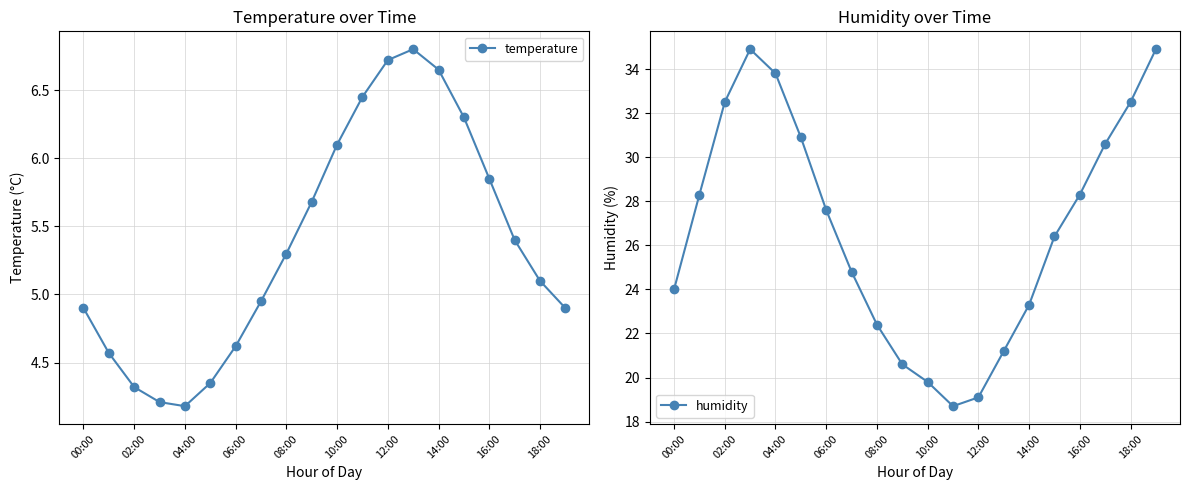

True or false: temperature has more than 1 interior local peaks.

False